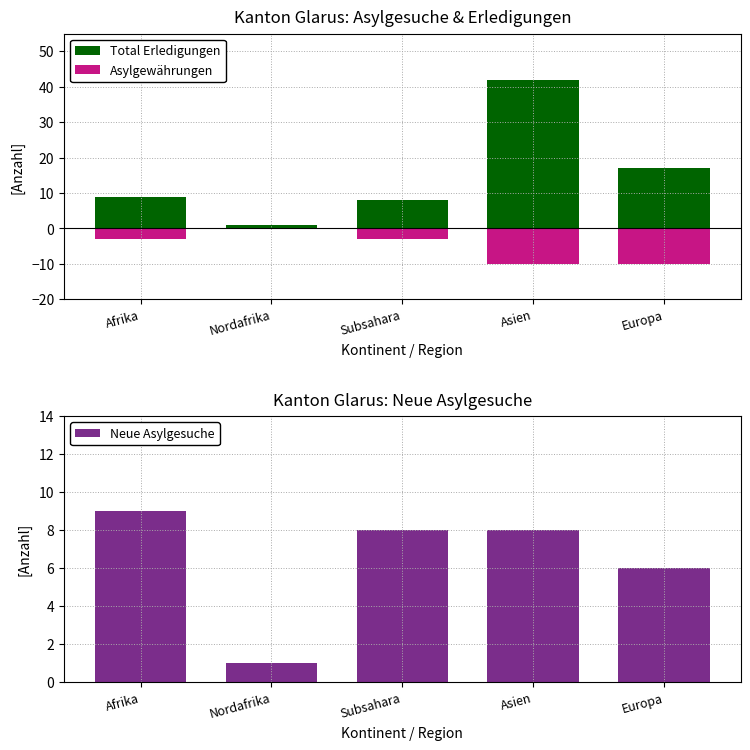

How many values in Asylgewährungen are below zero?

4